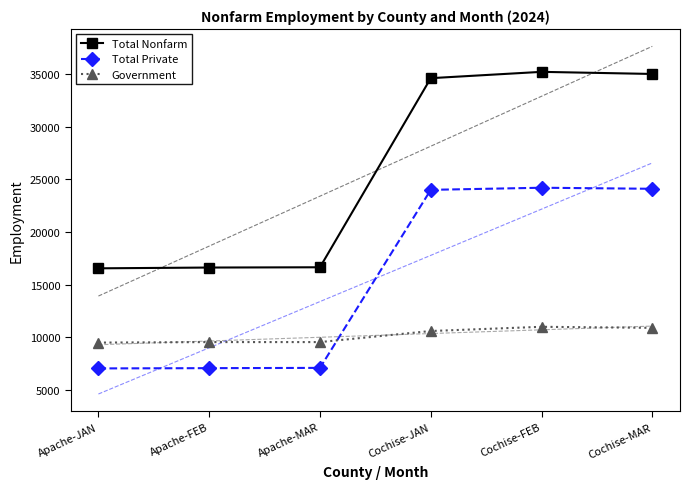

Rank the series by their average value, from lowest to highest.

Government, Total Private, Total Nonfarm